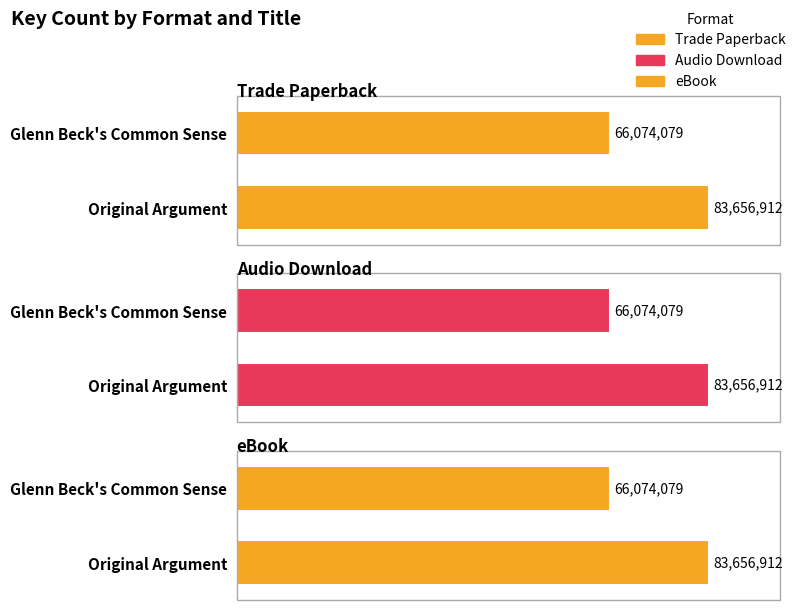

List the series in order of their peak value, lowest first.

Trade Paperback, Audio Download, eBook